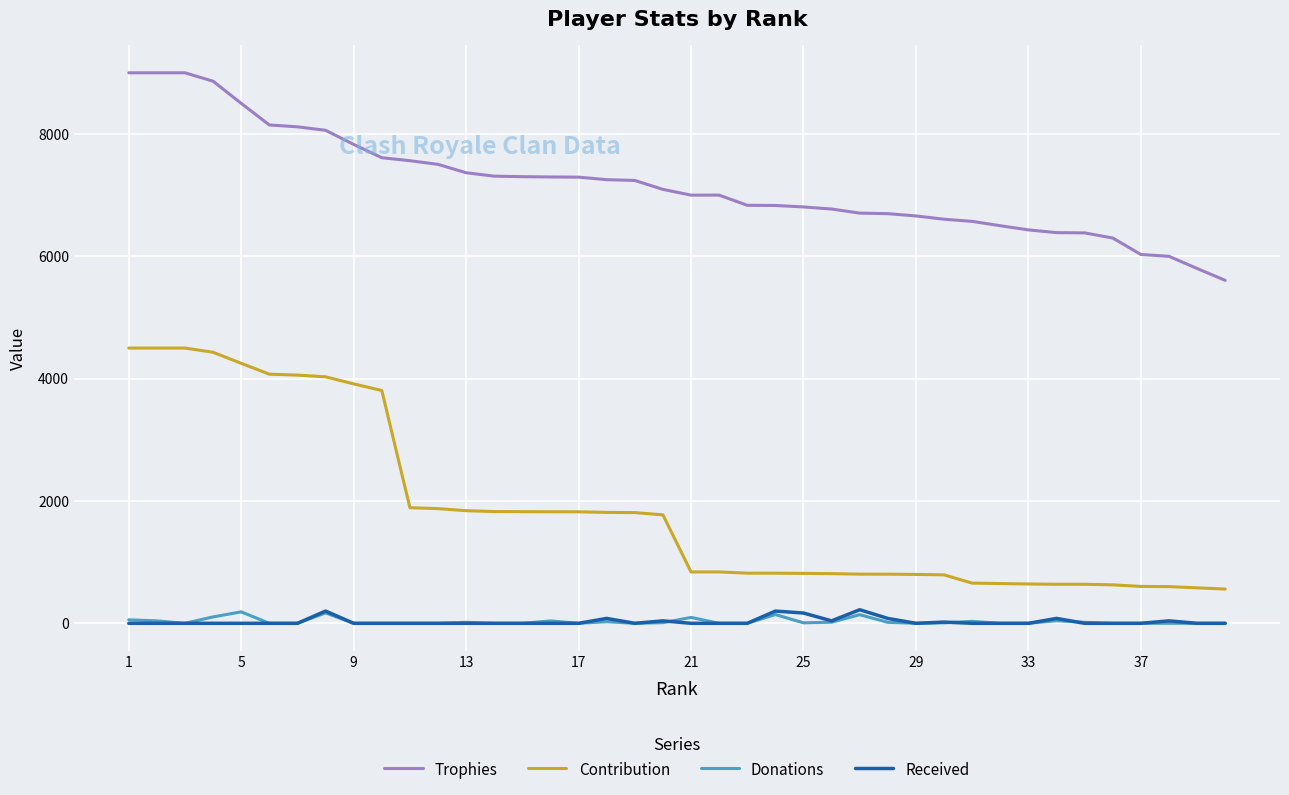

Which series has the largest range (max minus min)?

Contribution